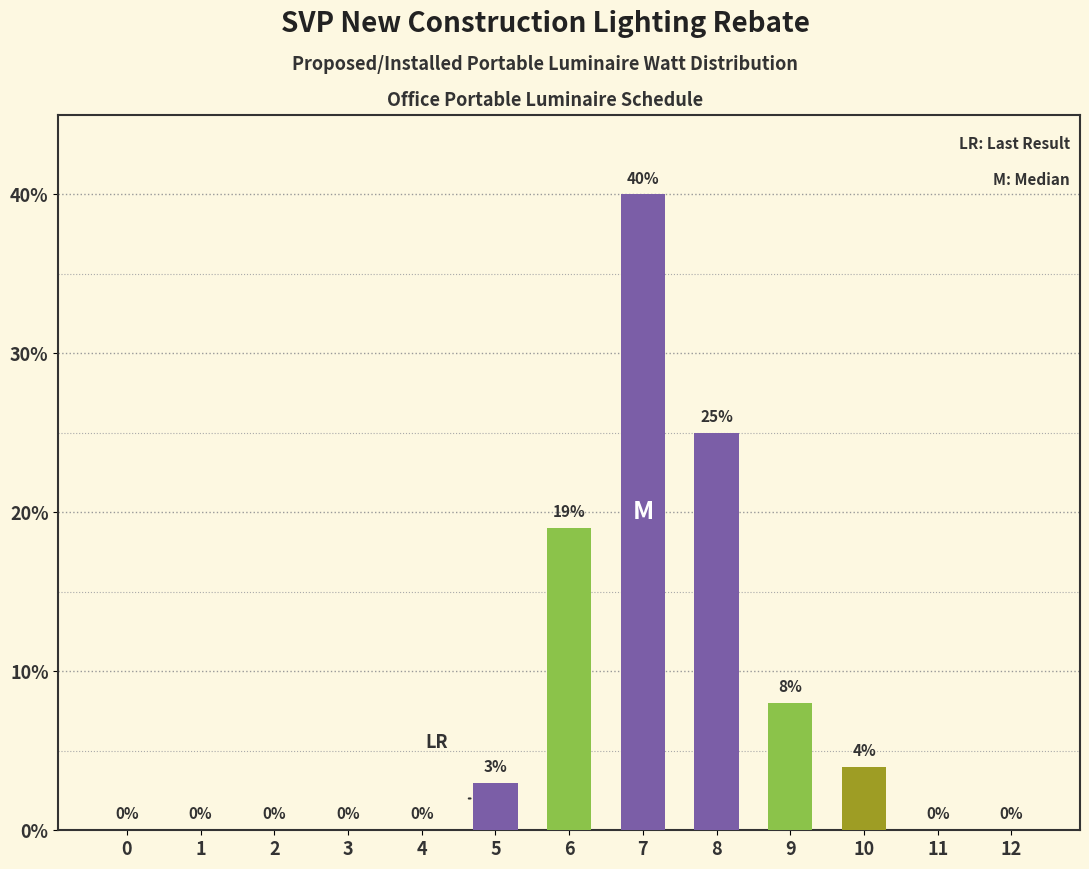

Is it true that the value at 12 is 15?

False